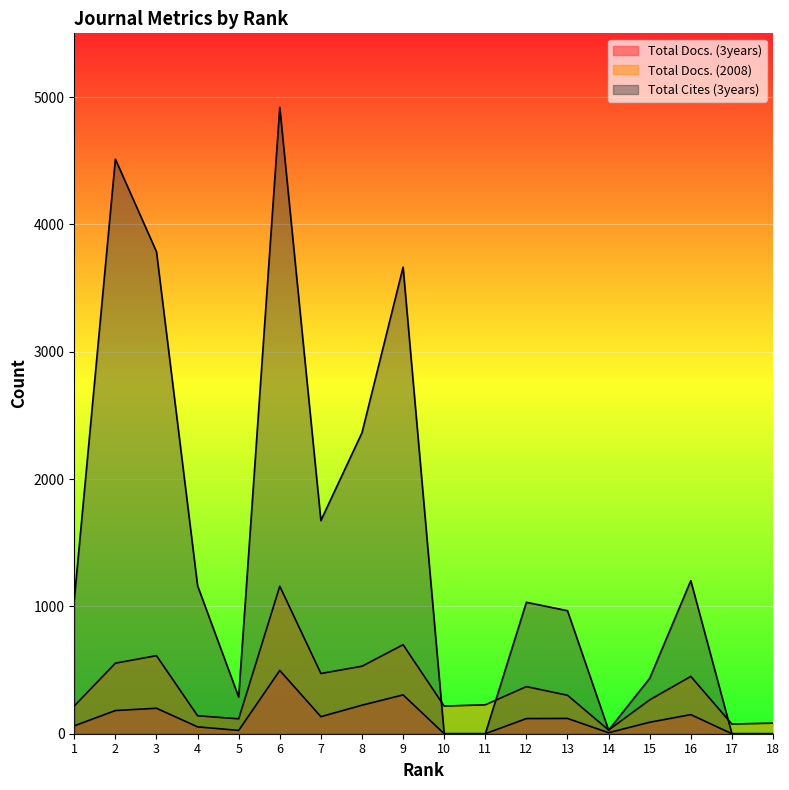

Which series has the widest spread of values?

Total Cites (3years)